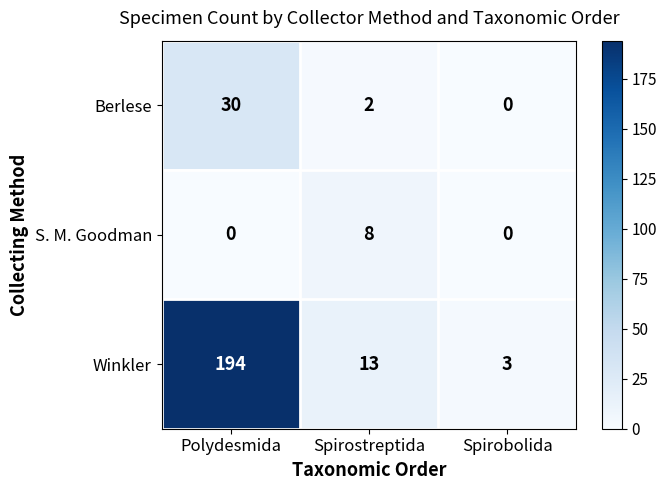

What is the difference between the highest and lowest values at Spirobolida?

3